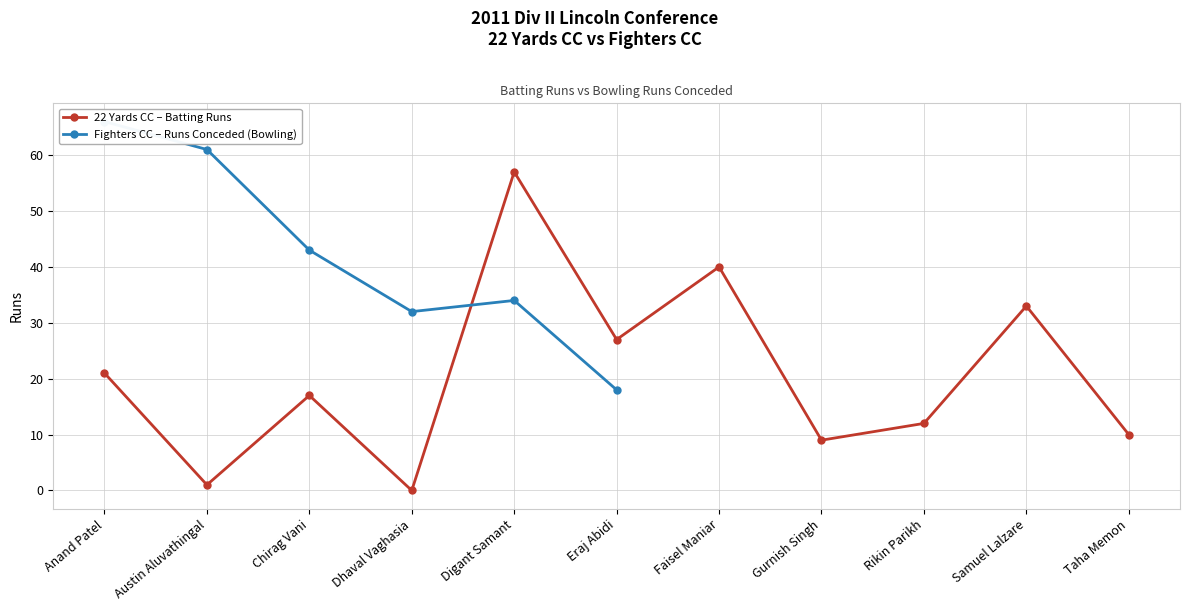

What is the label of the 1st point from the right?

Taha Memon